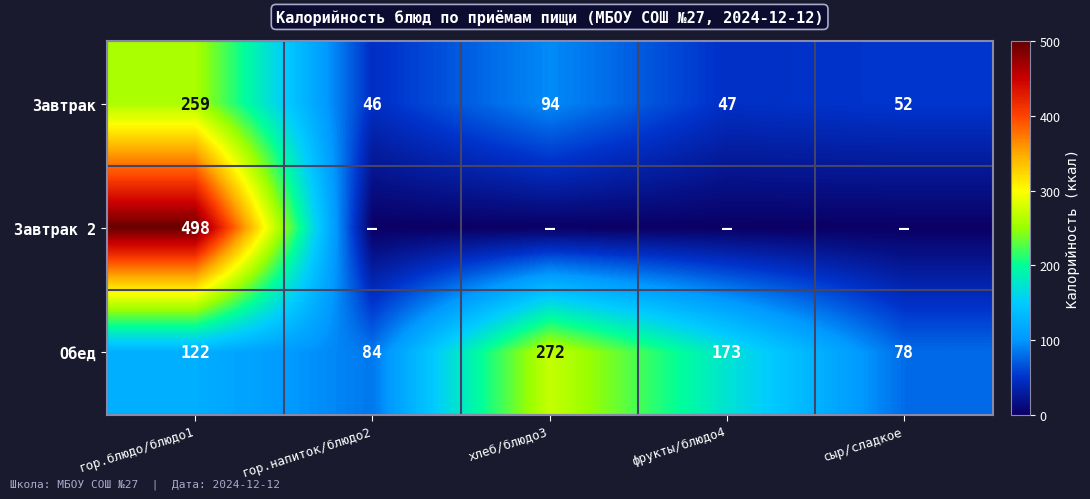

What is the difference between the Обед values at гор.блюдо/блюдо1 and гор.напиток/блюдо2?

38